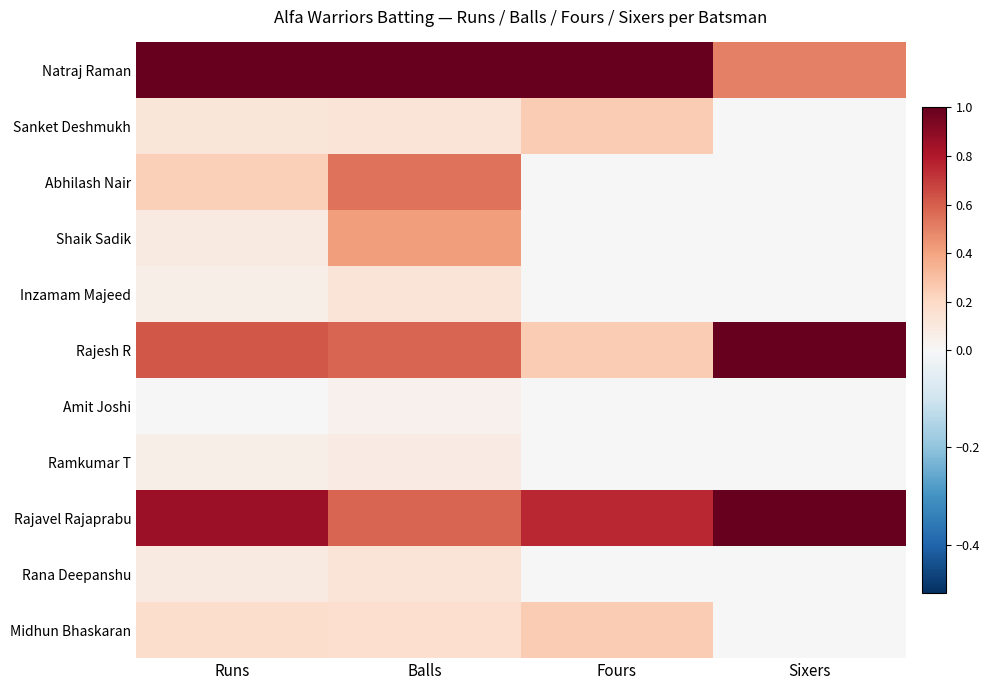

Which series changed the most between Fours and Sixers?

Rajesh R